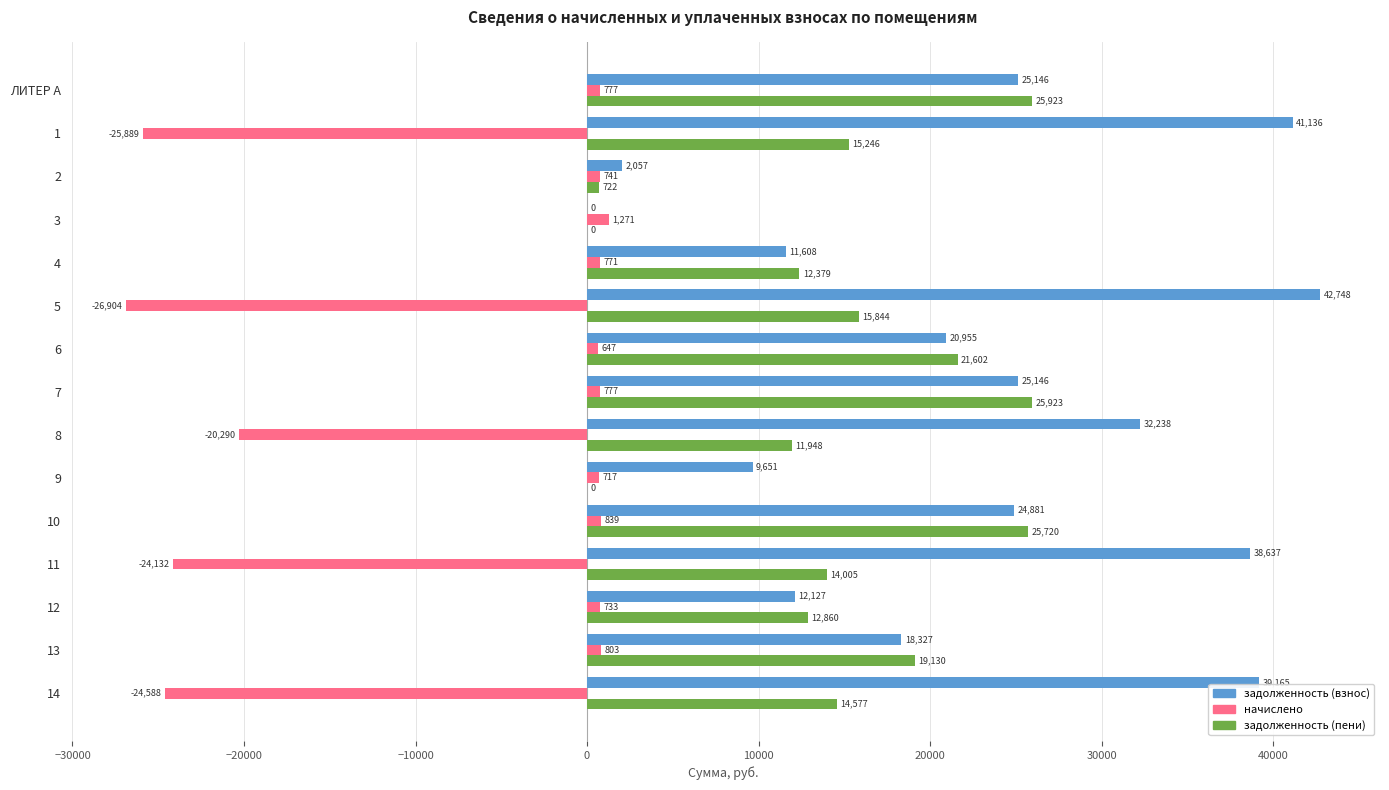

Is the value of начислено at 1 greater than the value of задолженность (взнос) at 7?

No